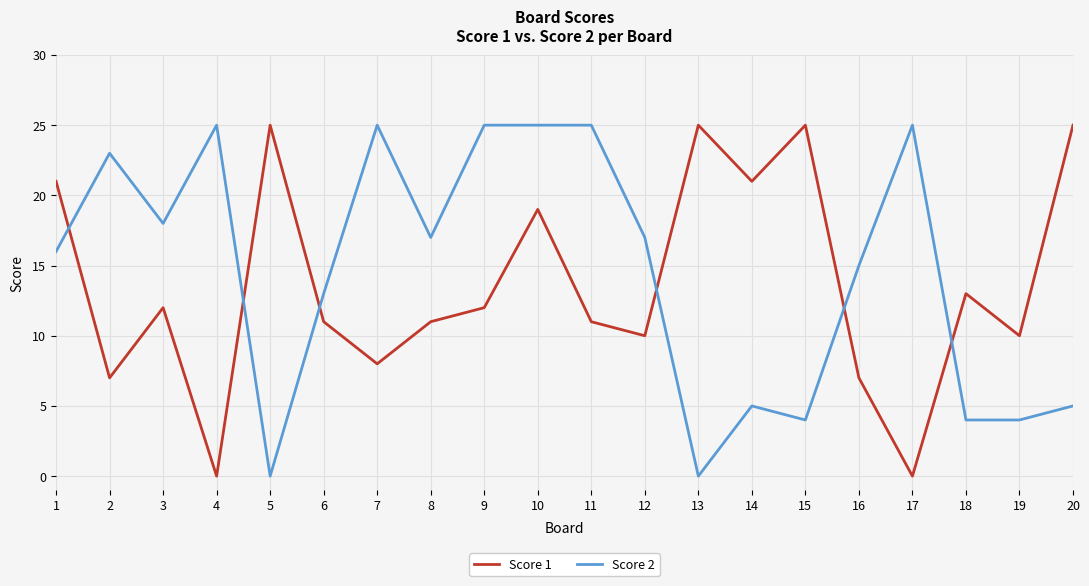

What are all the series names shown in the legend?

Score 1, Score 2